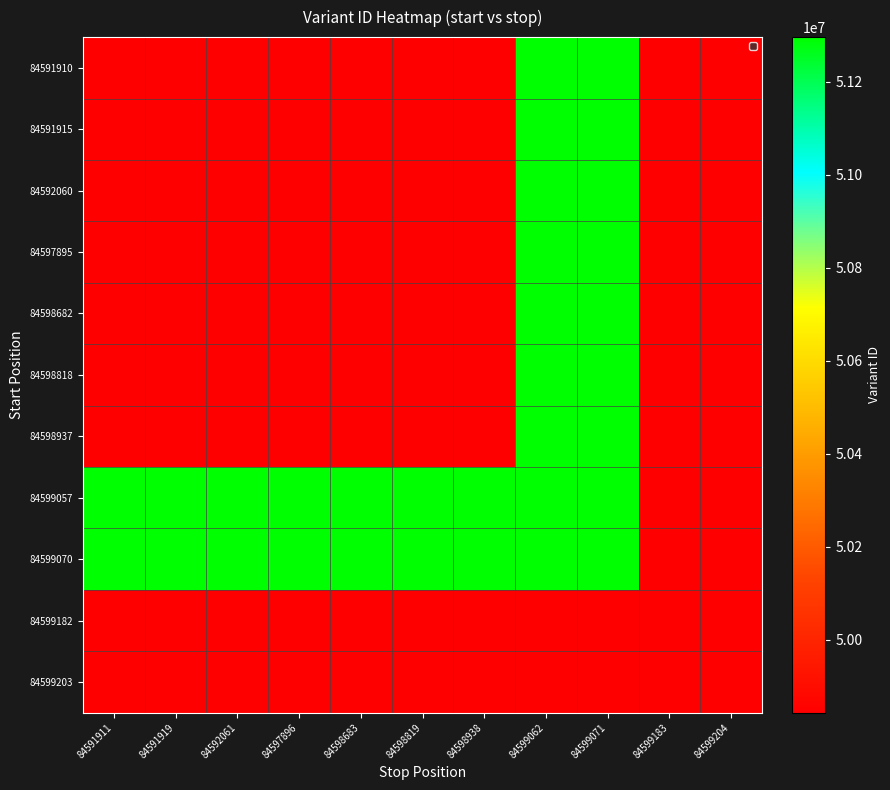

Between 84591911 and 84598819, which is larger?

84598819